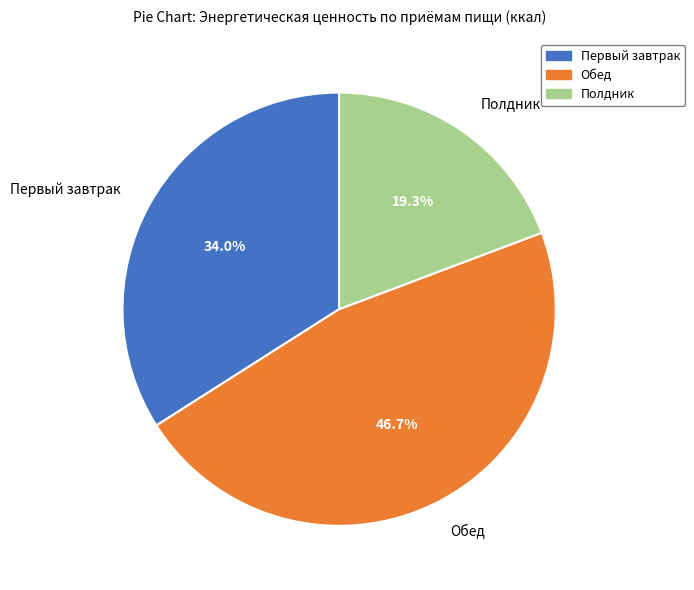

True or false: Обед accounts for 52% of the total.

False